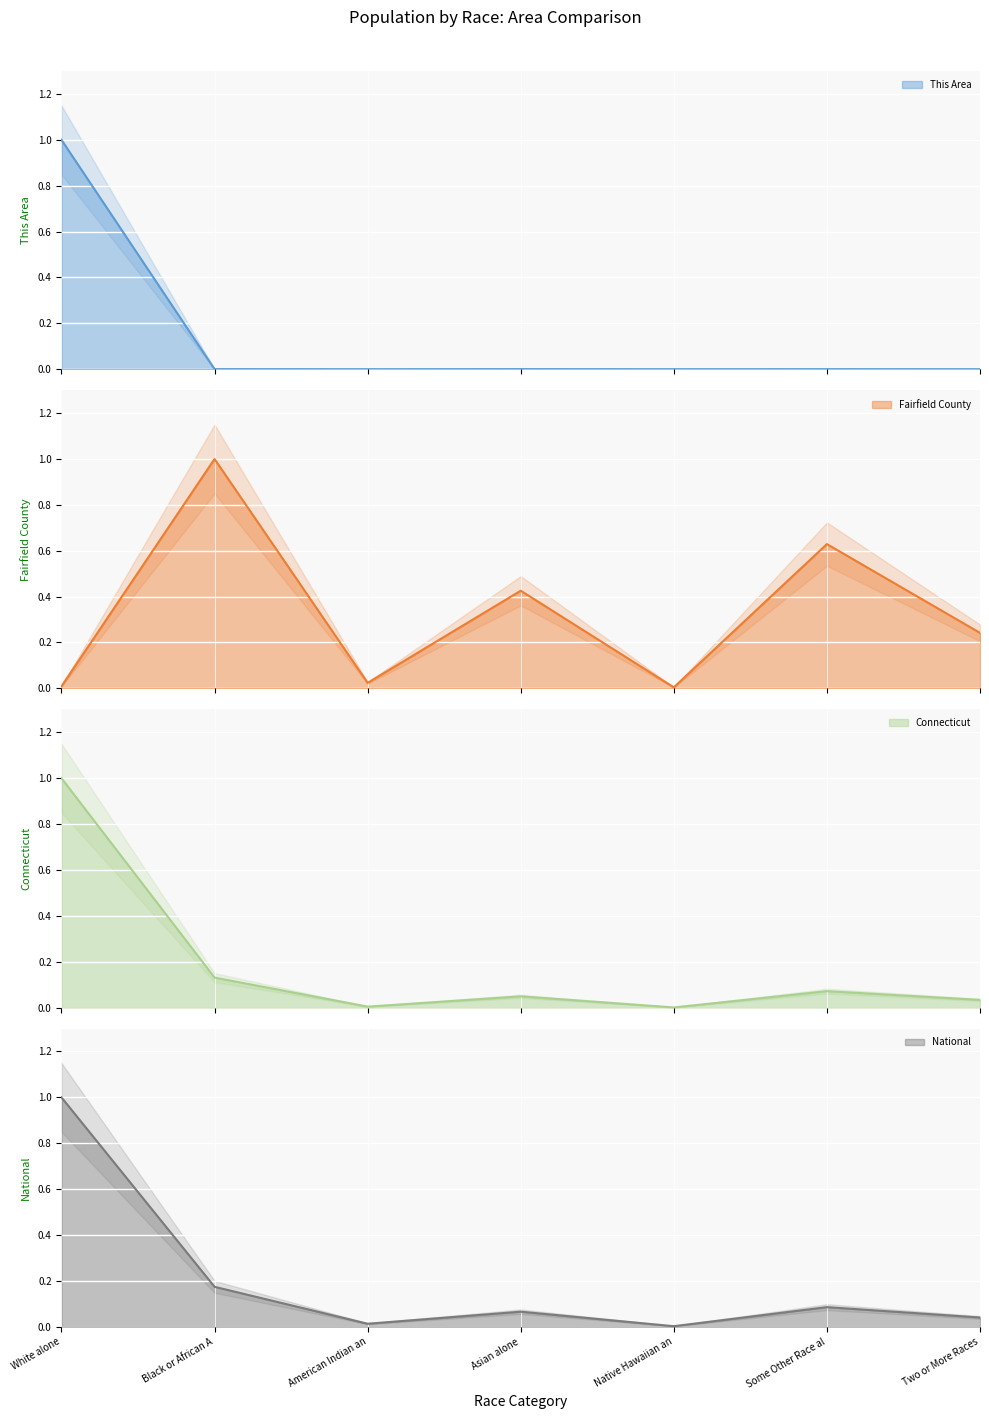

Rank the series by their maximum value, from highest to lowest.

This Area (line), Fairfield County (line), Connecticut (line), National (line)